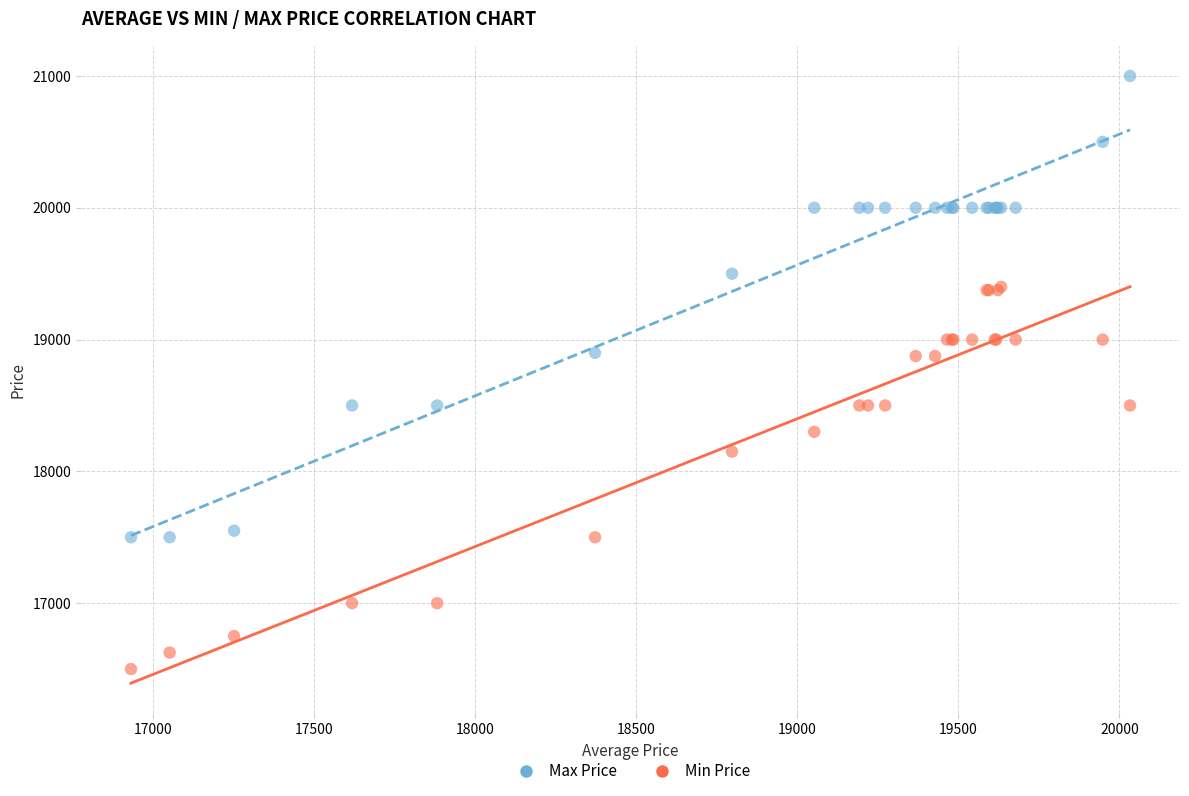

Which series reaches the minimum Y coordinate?

Min Price